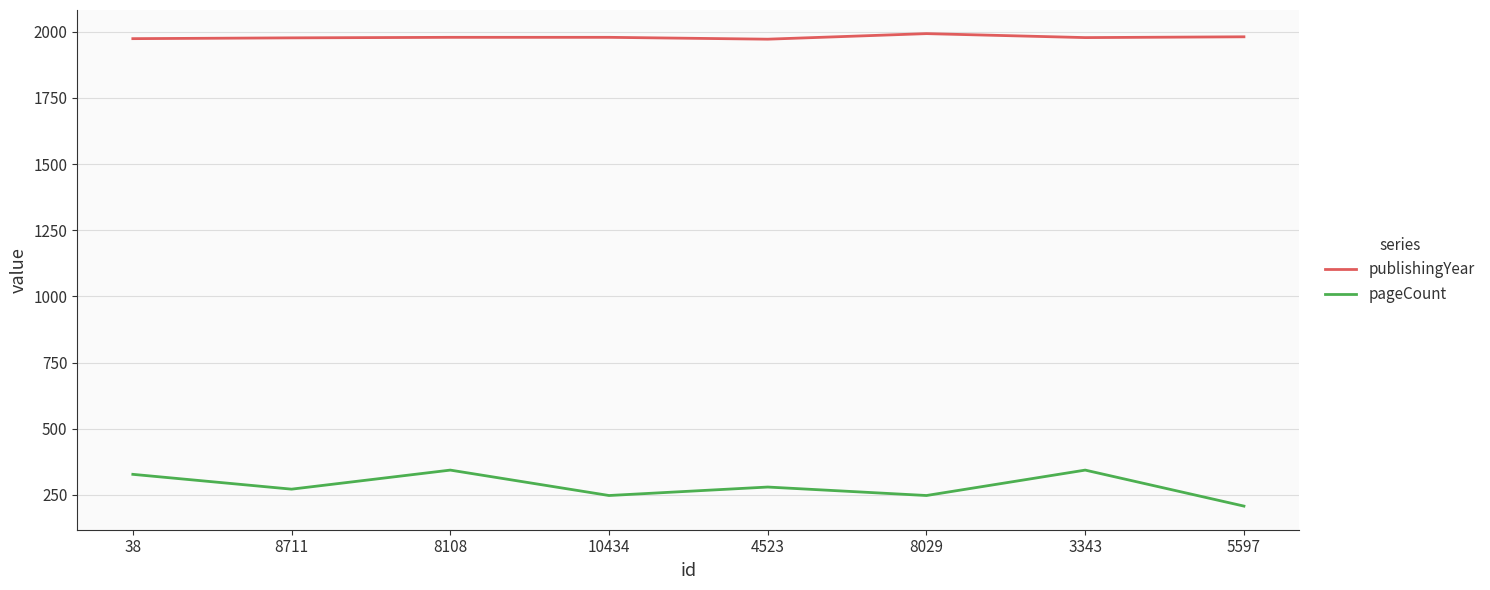

Rank the series by their average value, from lowest to highest.

pageCount, publishingYear